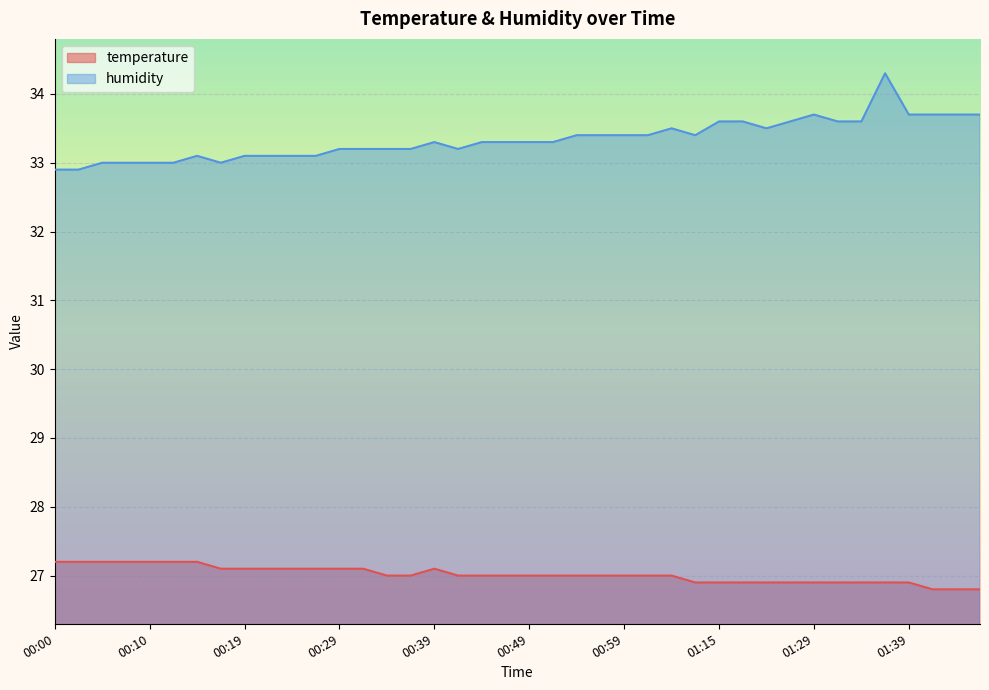

Where is humidity nearest to the value 33?

00:05